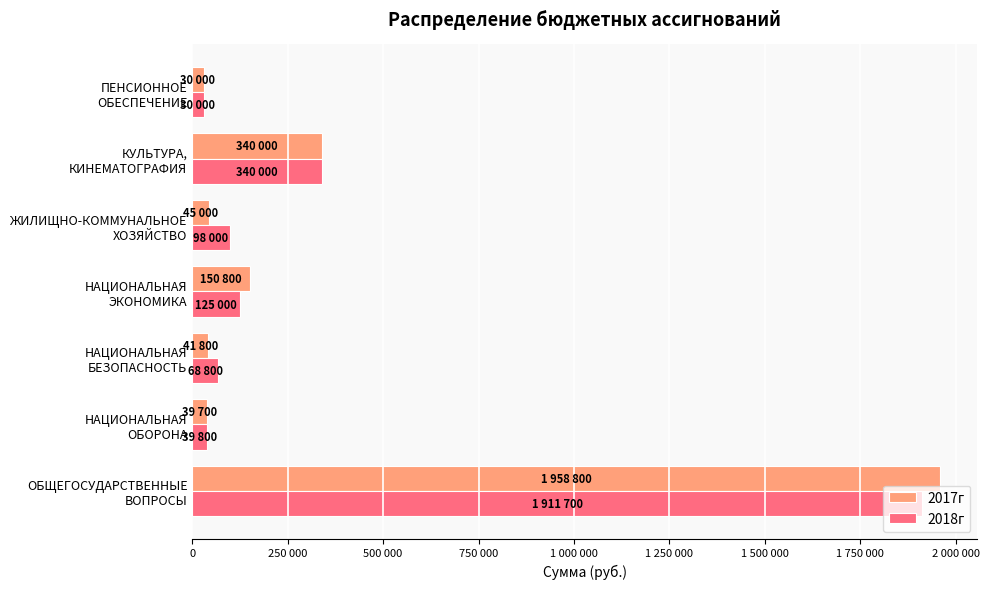

What are all the series names shown in the legend?

2017г, 2018г